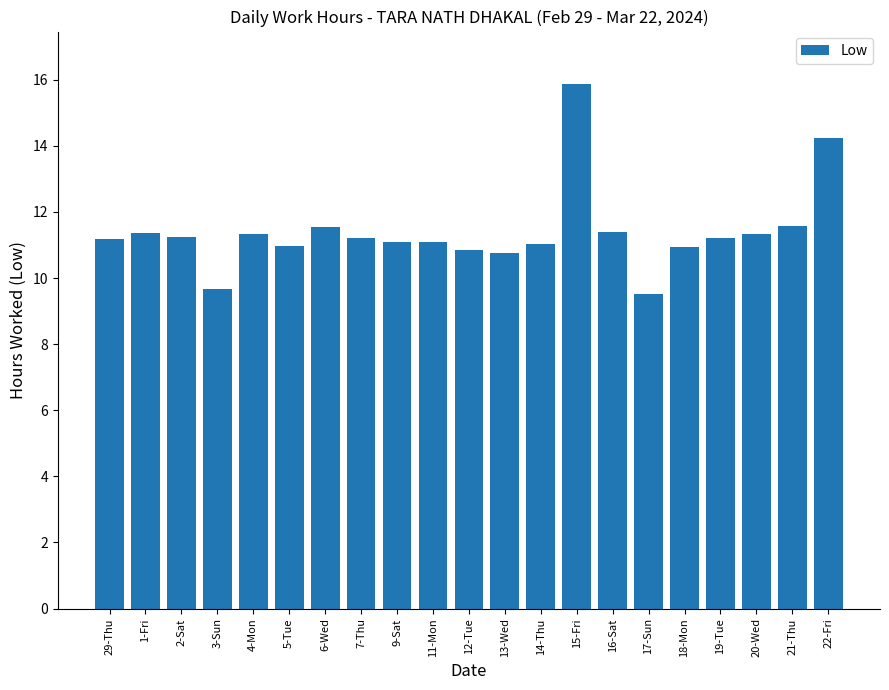

Are the bars grouped side by side (vs. stacked)?

No